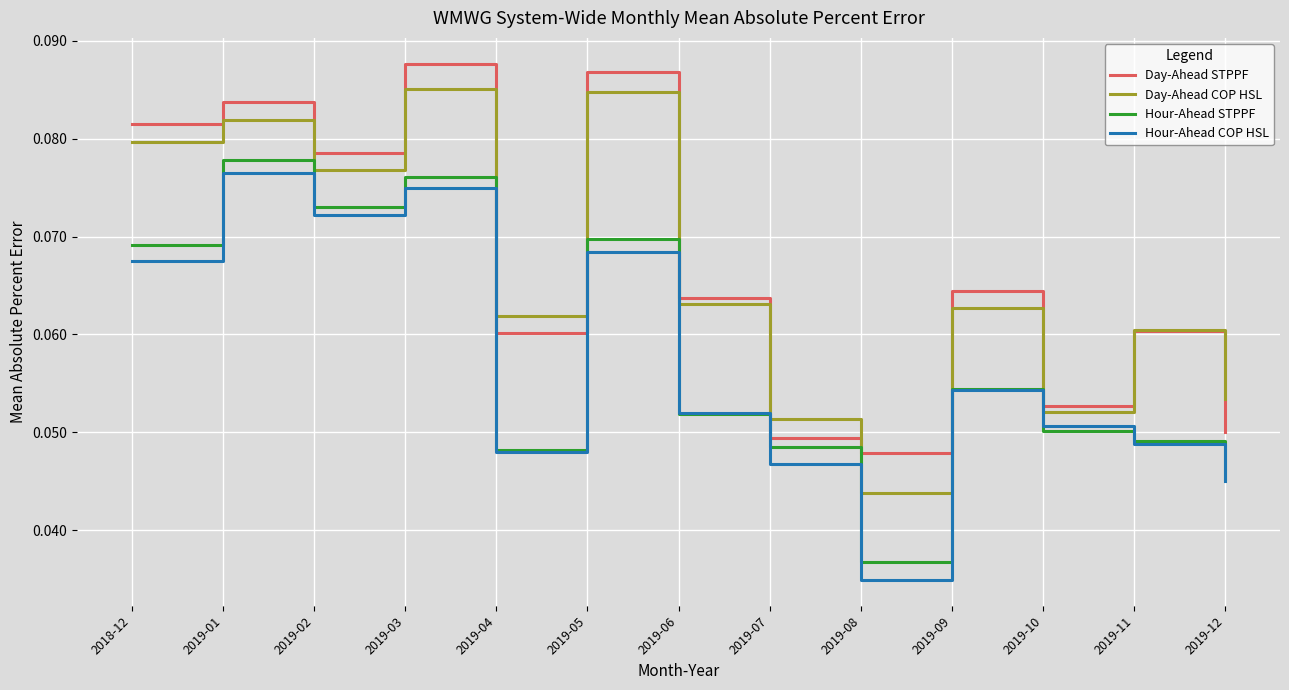

What position from the left is 2019-05?

6